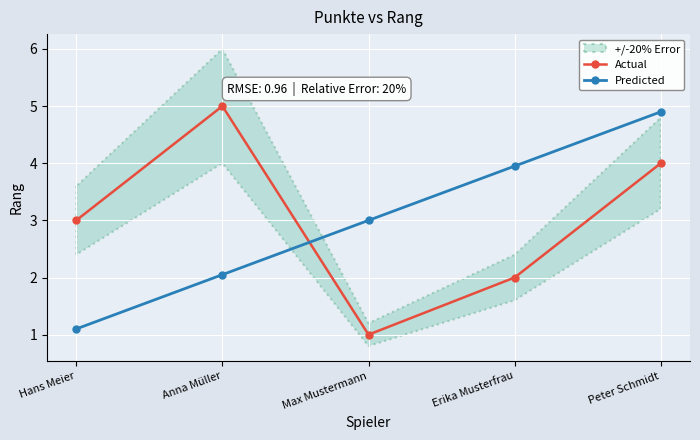

What is the total value across all series at Peter Schmidt?

8.9